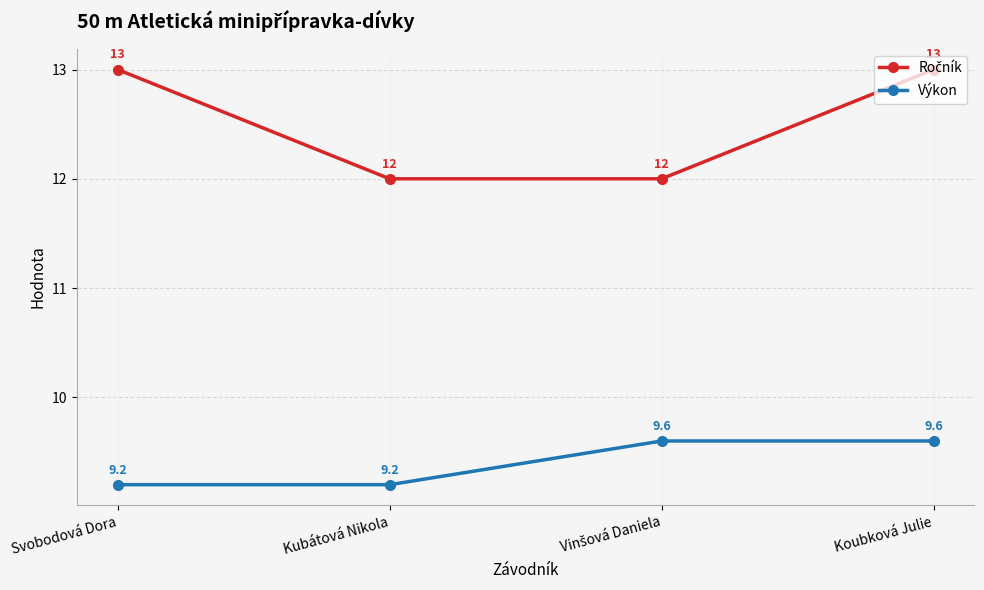

What is the label of the 4th point from the right?

Svobodová Dora